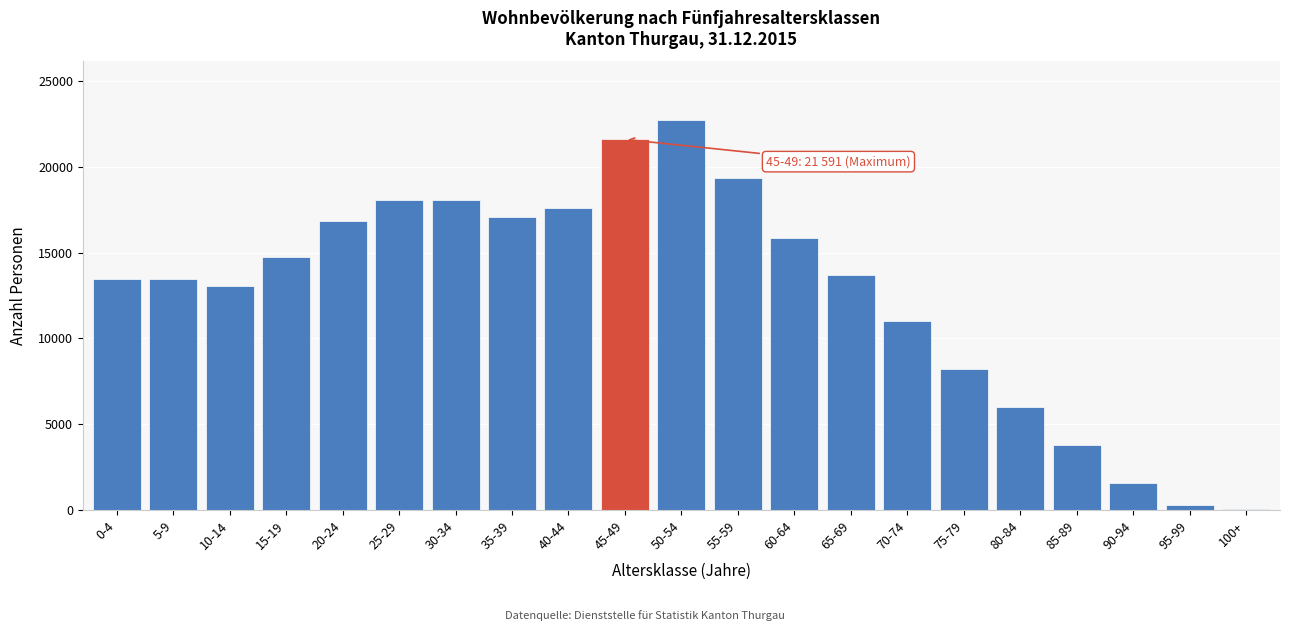

Where is the data nearest to the value 11382?

70-74